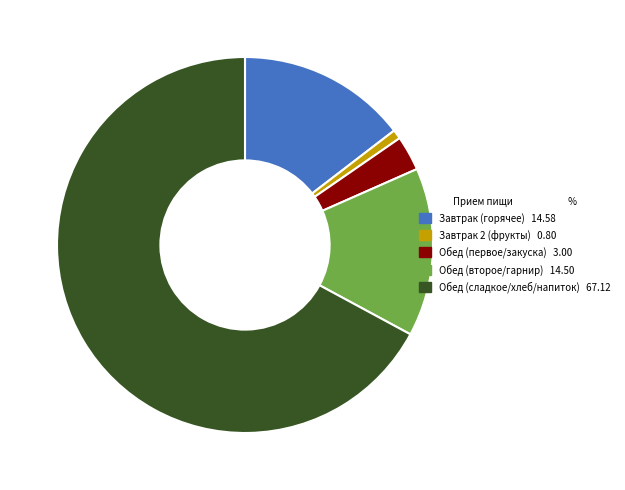

Is there any slice that represents more than half of the pie?

Yes